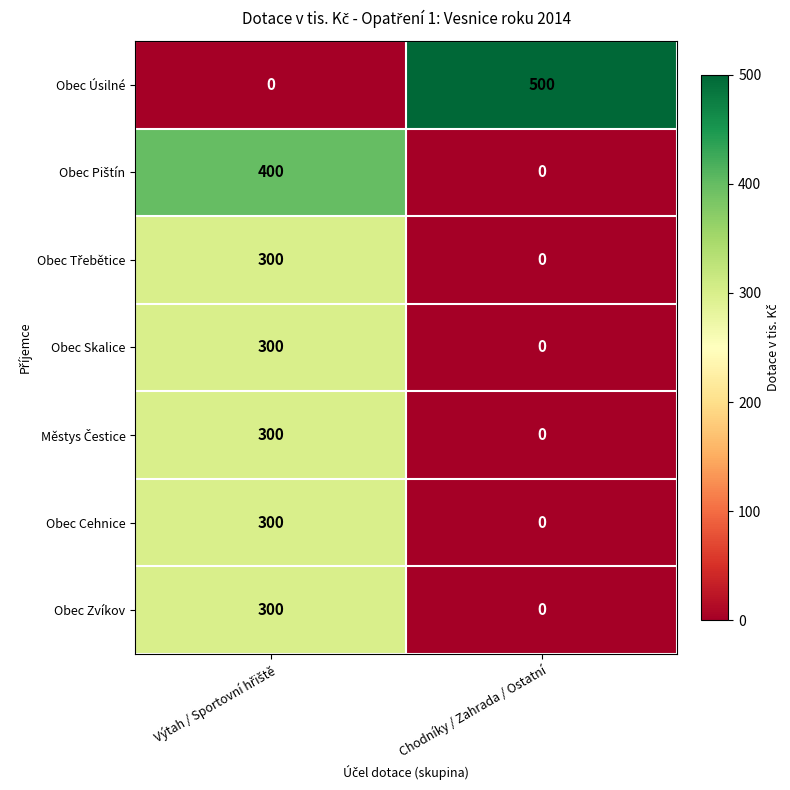

What is the sum of all Obec Cehnice values?

300